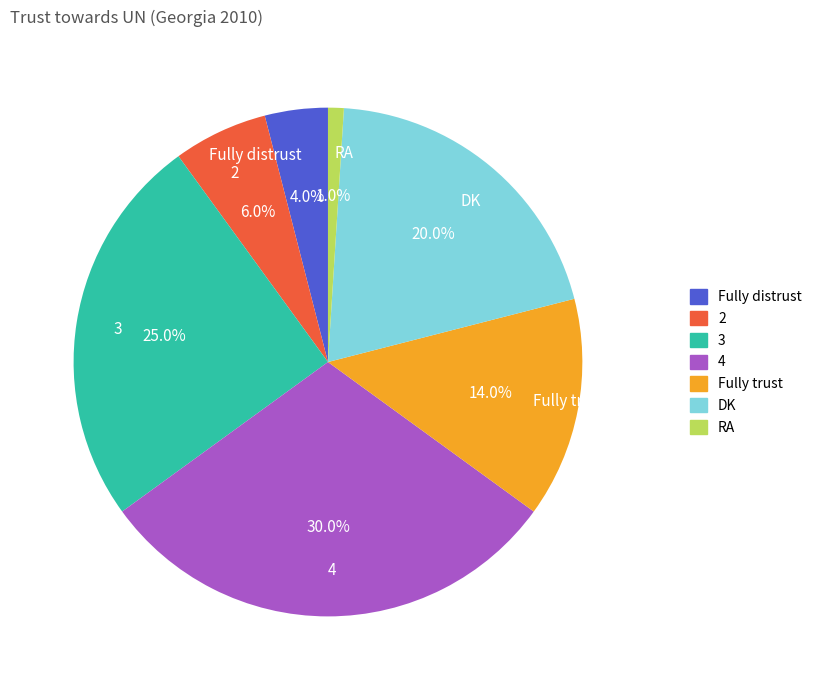

To the nearest percent, what is the average slice percentage?

14%